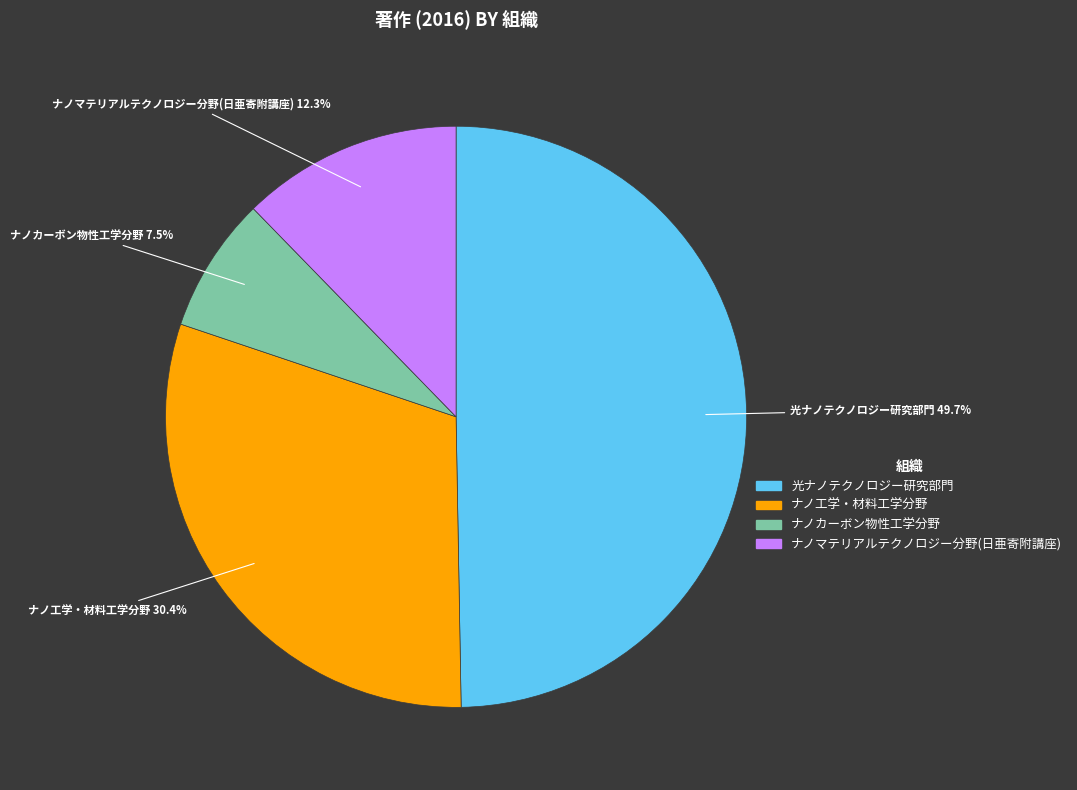

What percentage do ナノ工学・材料工学分野 and ナノマテリアルテクノロジー分野(日亜寄附講座) together represent?

42.7%